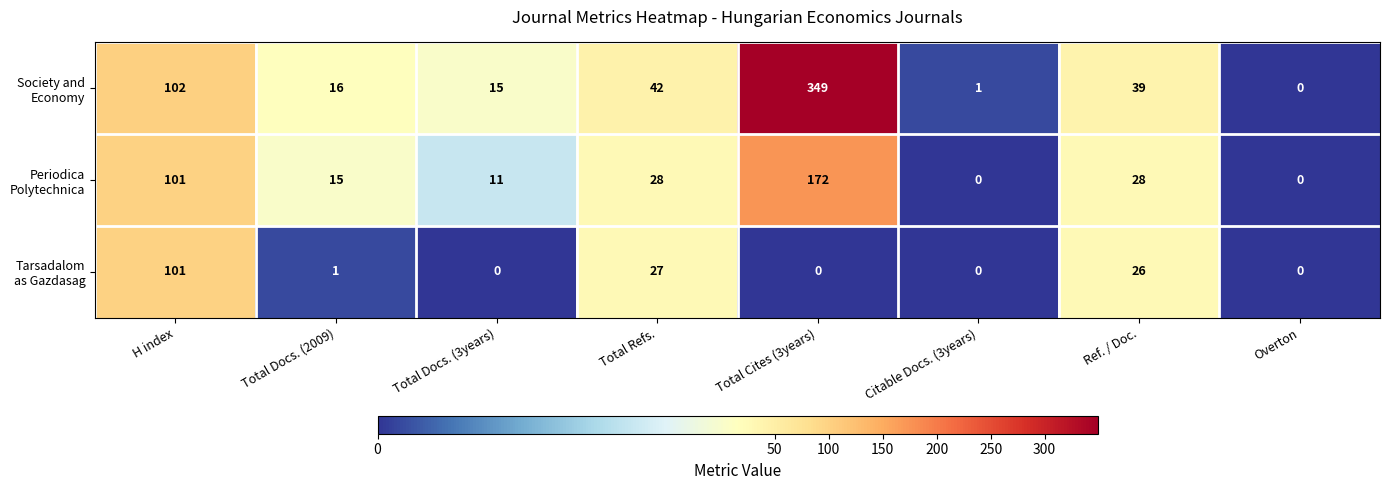

What is the difference between the highest and lowest values at Ref. / Doc.?

13